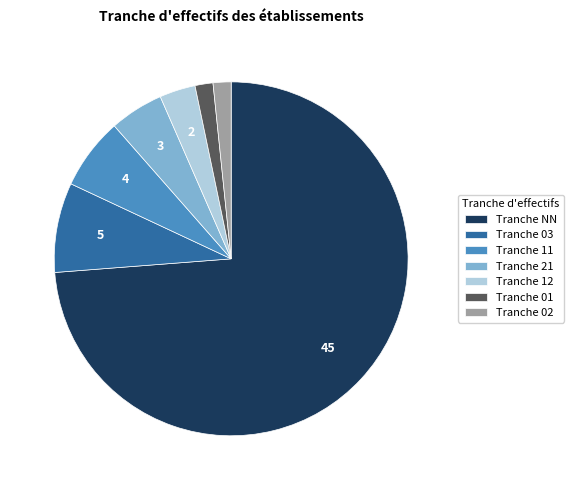

Which category has the biggest portion of the pie?

Tranche NN